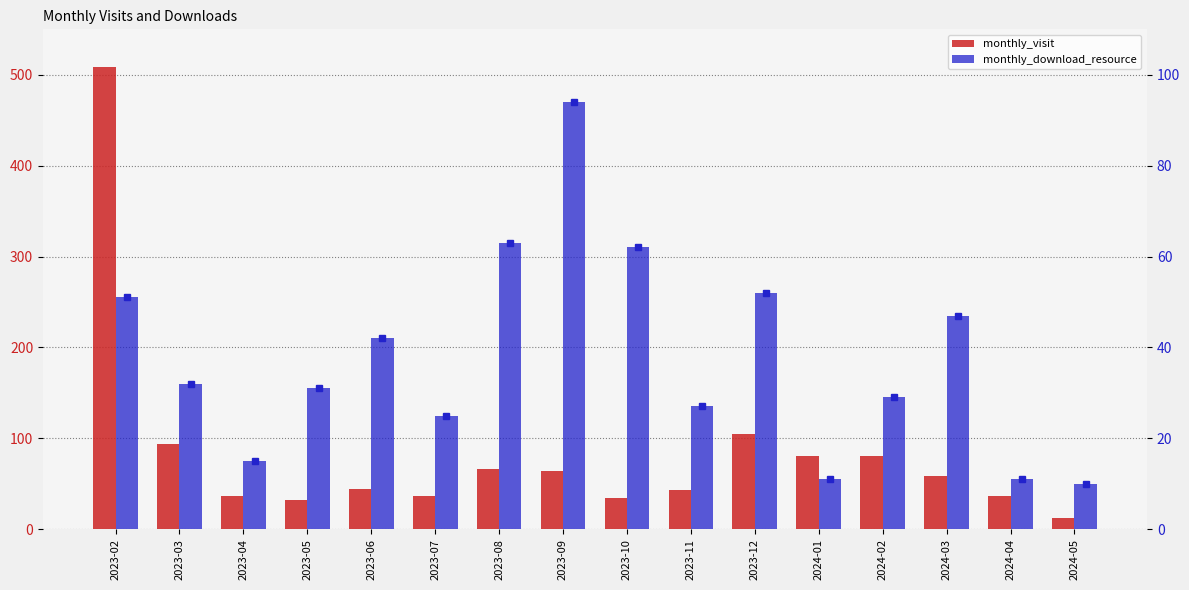

Does the chart contain stacked bars?

No